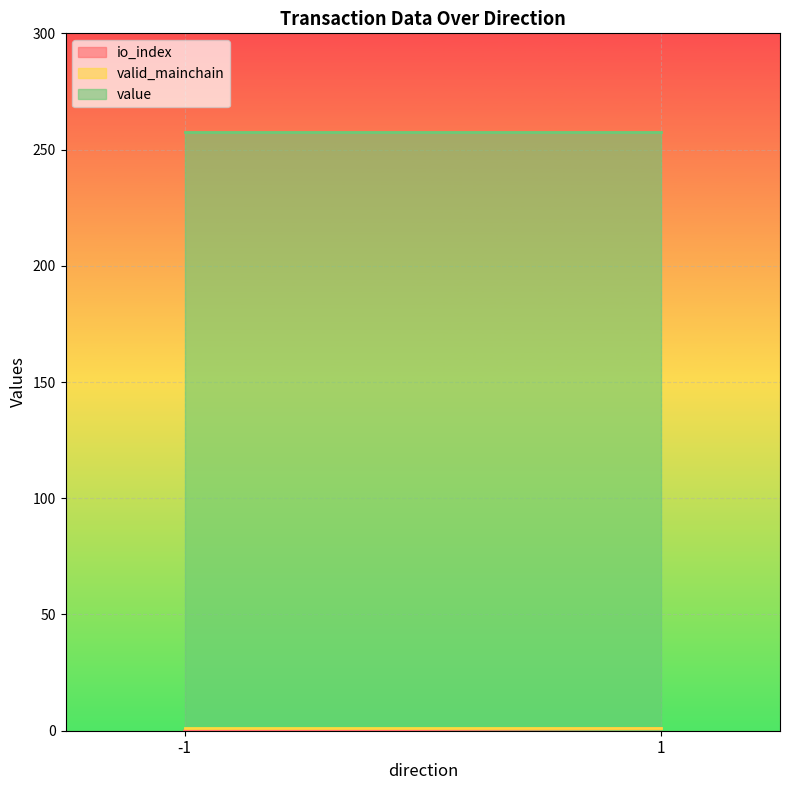

What is the total value across all series at -1?

258.7